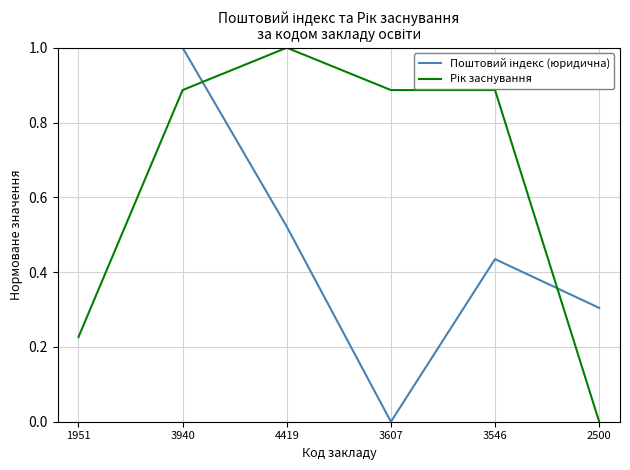

What position from the left is 2500?

6